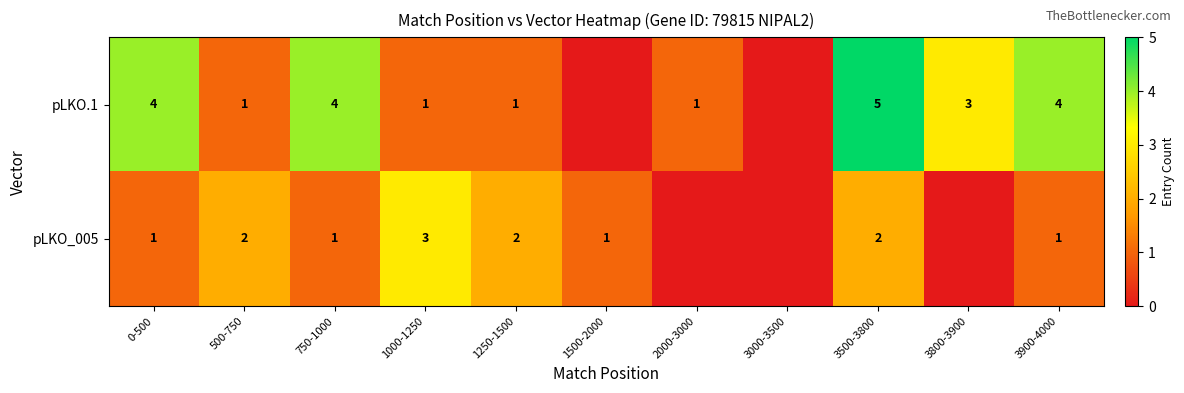

Where is row_0 nearest to the value 2?

500-750